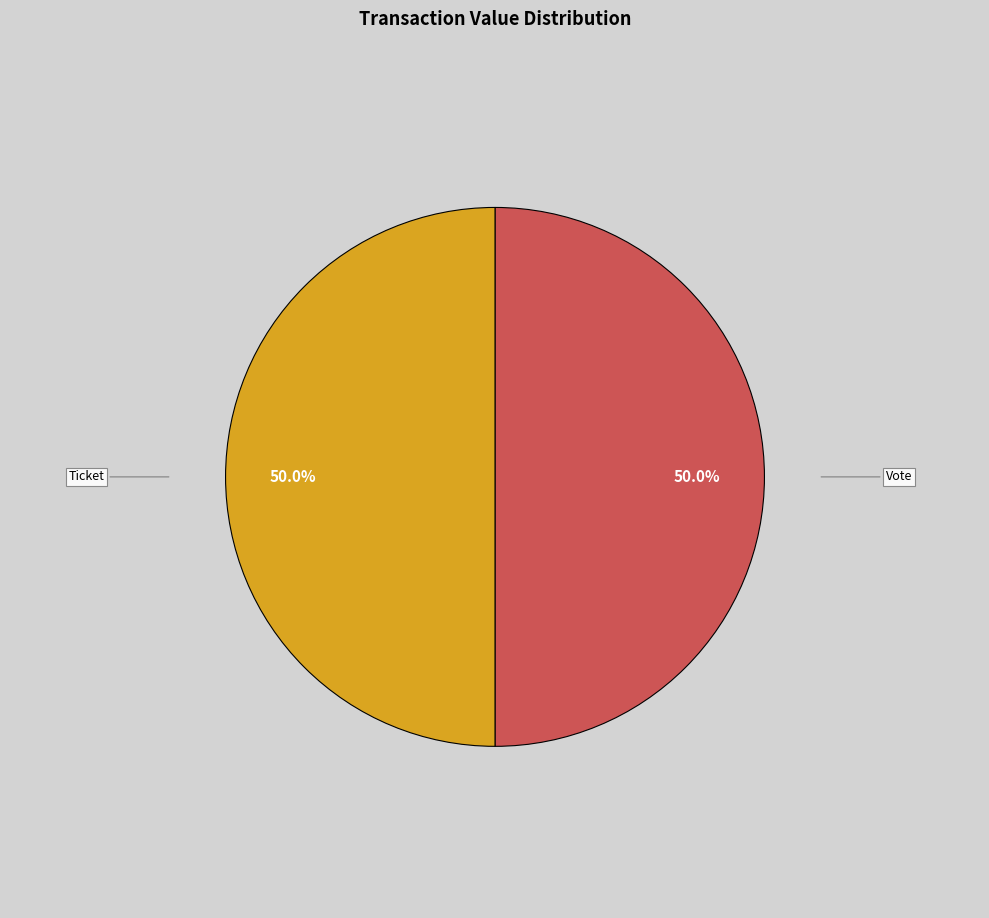

What percentage is NOT represented by Ticket?

50.0%